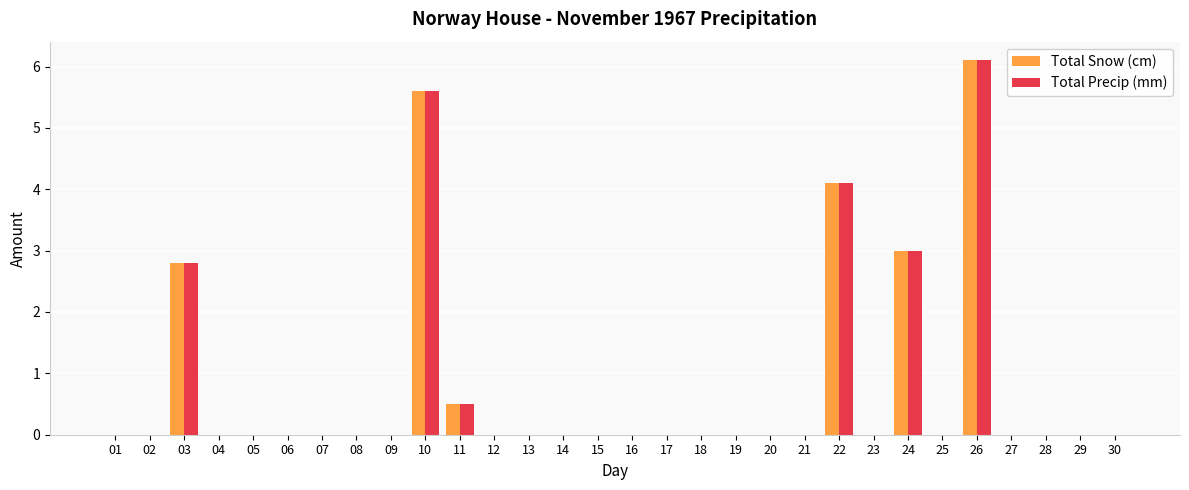

Which category has the highest value in the Total Precip (mm) series?

26